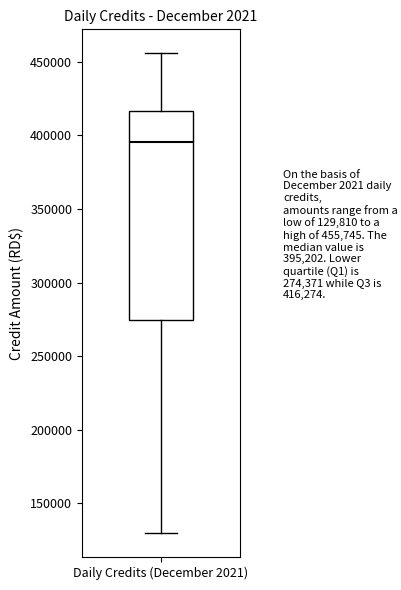

Transcribe this box plot: give where the median line is, the range the box spans, and where the two whiskers end, as read against the y-axis. The values are not printed on the chart, so give them approximately, as read against the axis.

median 395000, box 275000 to 415000, whiskers 130000 to 455000